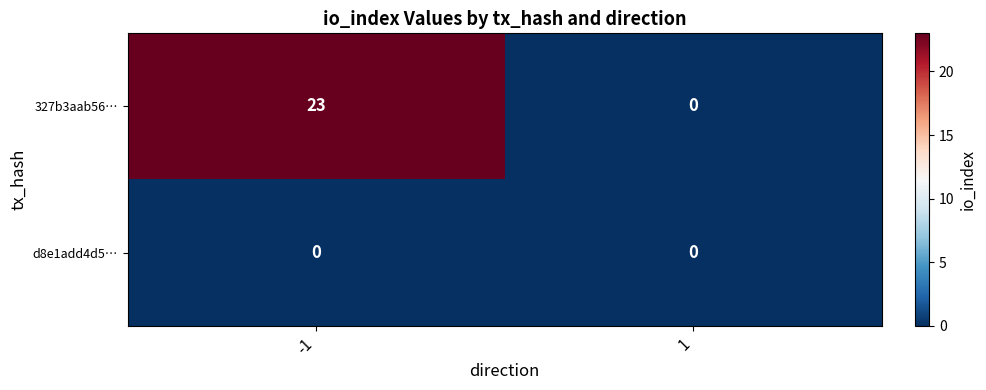

What is the difference between the highest and lowest values at -1?

23